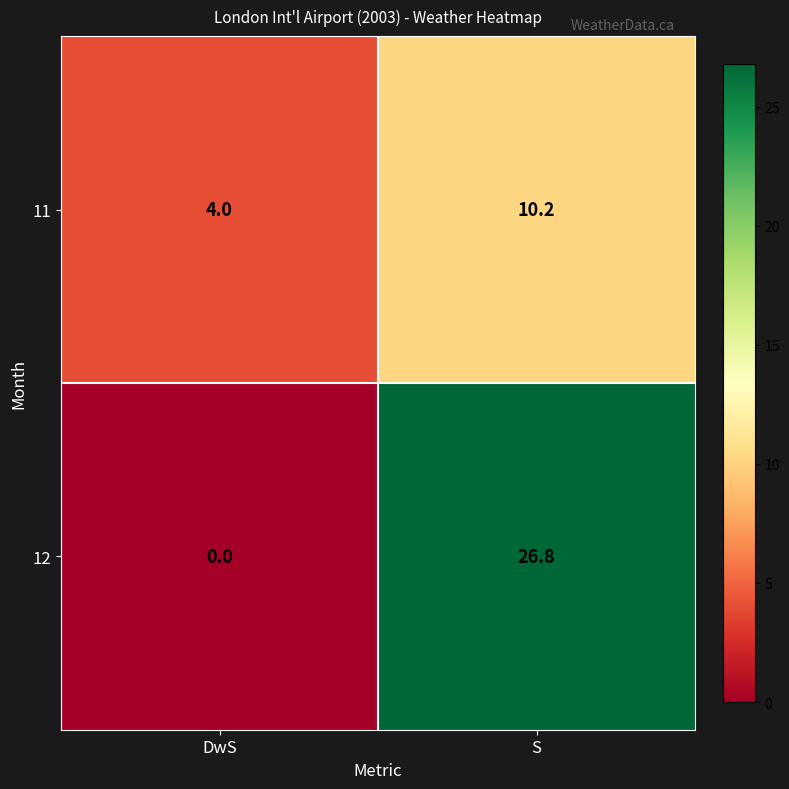

At which category does the chart reach its minimum across all series?

DwS